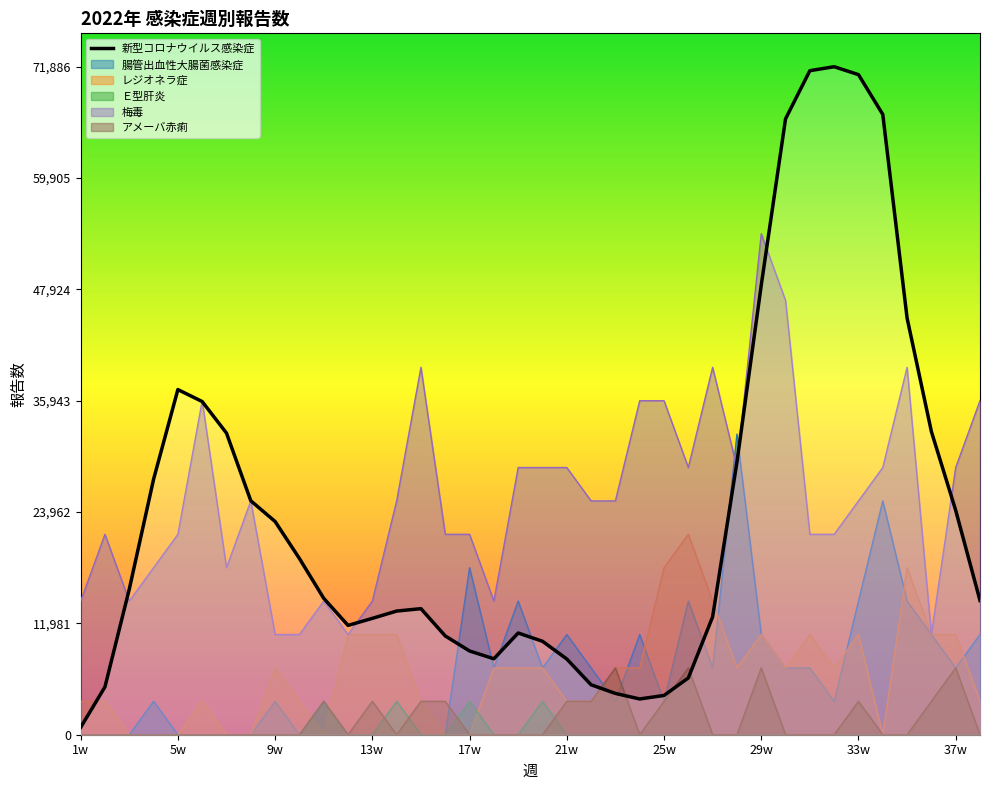

Which label corresponds to the smallest value in the chart?

1w